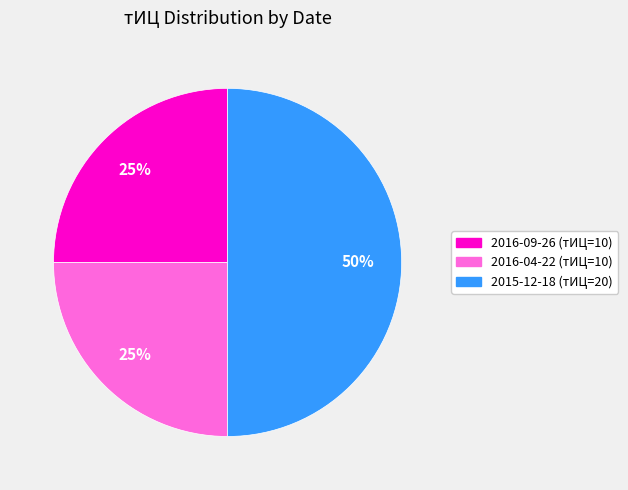

Combined, do 2015-12-18 (тИЦ=20) and 2016-09-26 (тИЦ=10) account for over 50%?

Yes